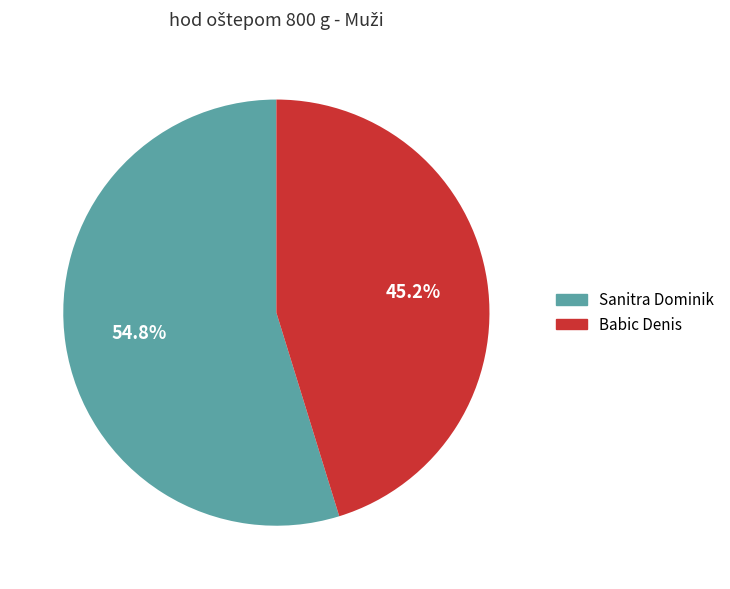

To the nearest percent, what portion does Sanitra Dominik represent?

55%